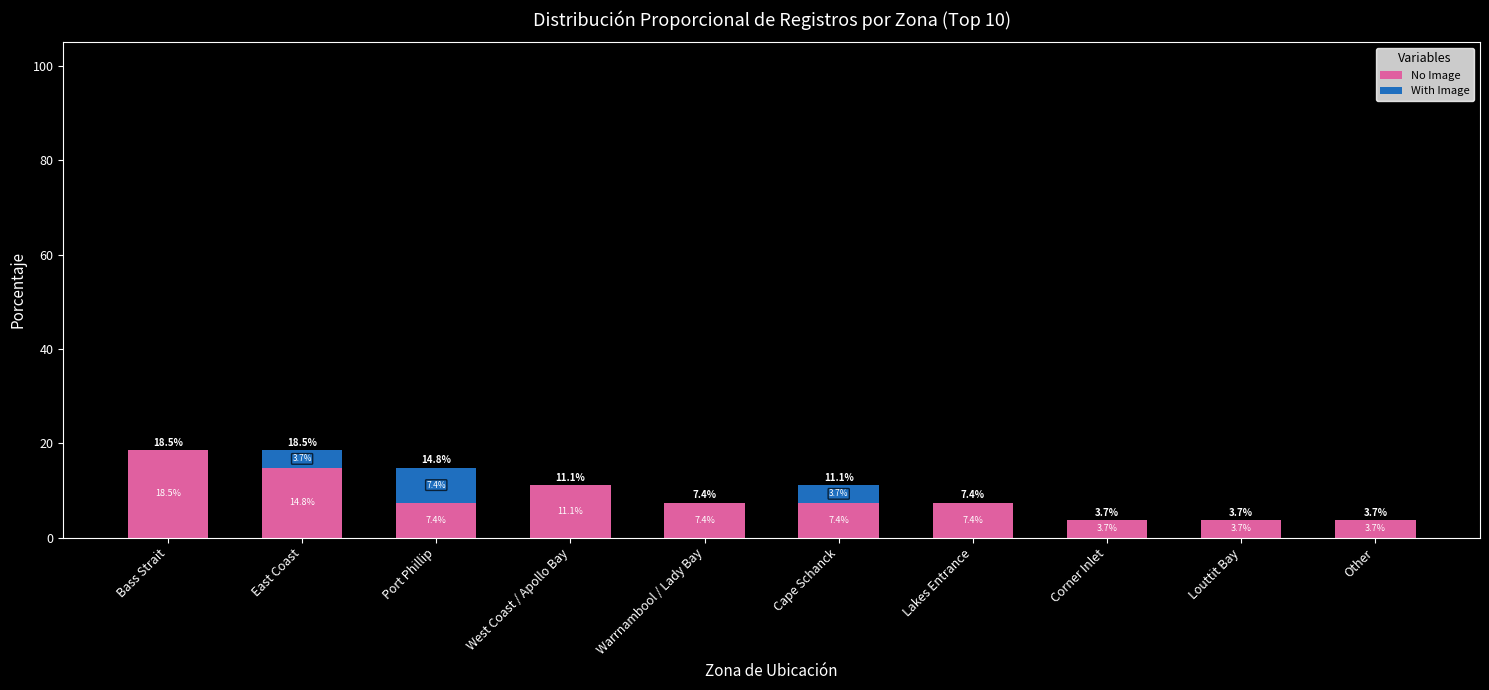

What is the sum of the No Image values at Cape Schanck and Other?

11.1